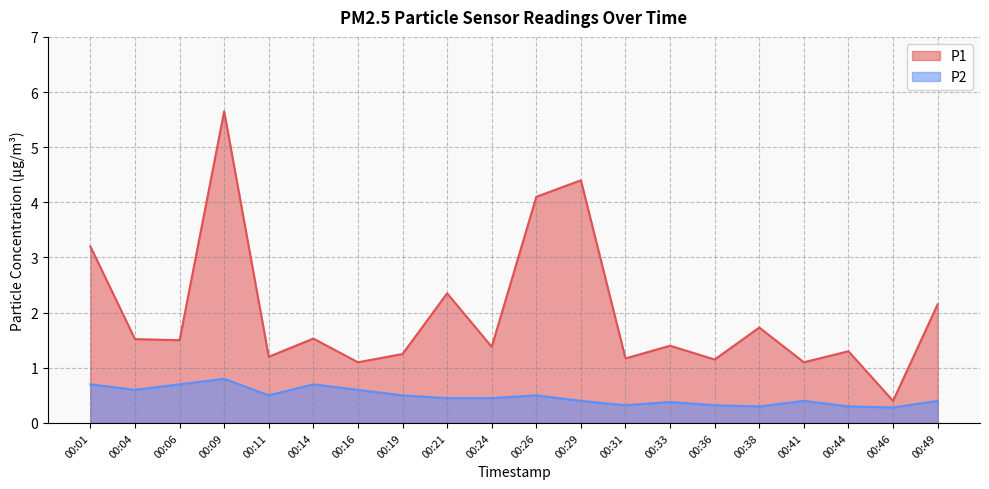

How many series are shown in this chart?

2